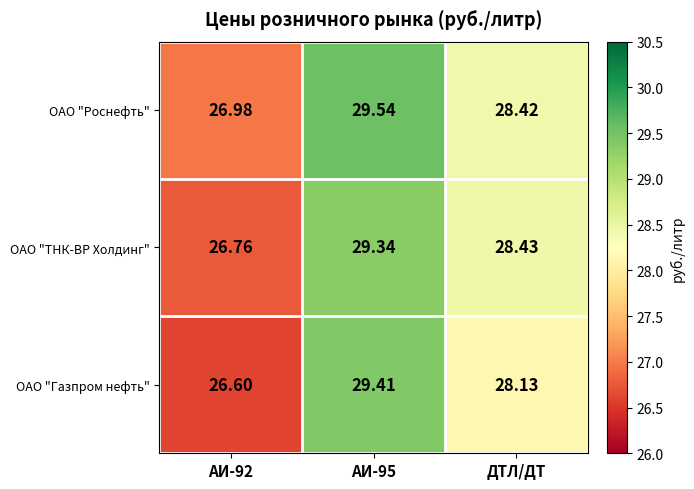

List the series in order of their peak value, highest first.

ОАО "Роснефть", ОАО "Газпром нефть", ОАО "ТНК-ВР Холдинг"